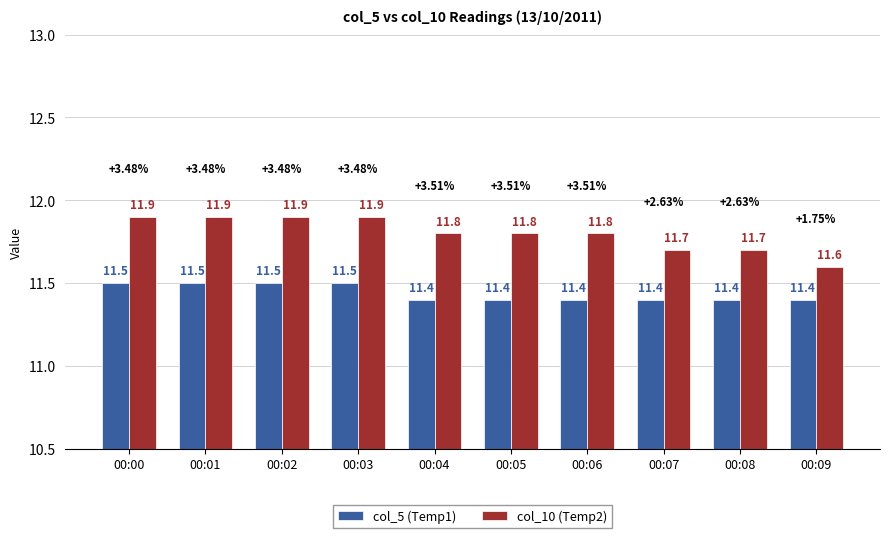

Count the number of data series in this chart.

2